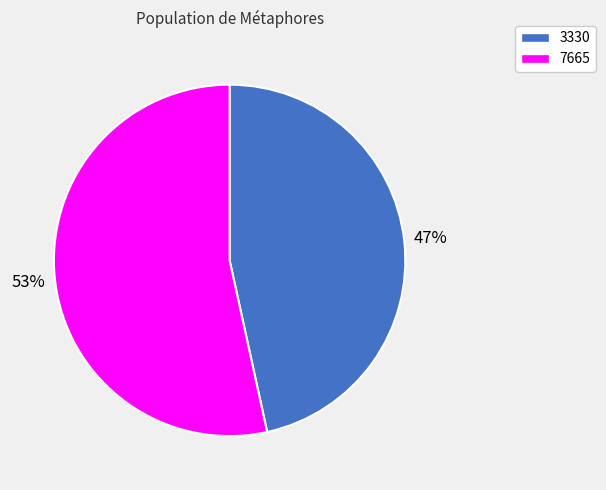

Count the number of slices in the pie.

2